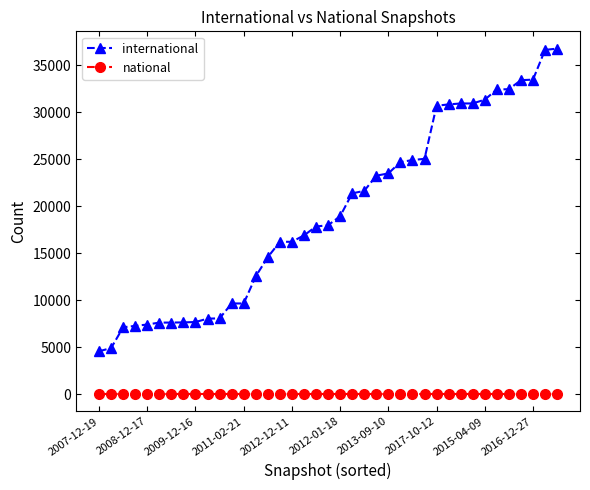

True or false: international and national cross at least once.

False